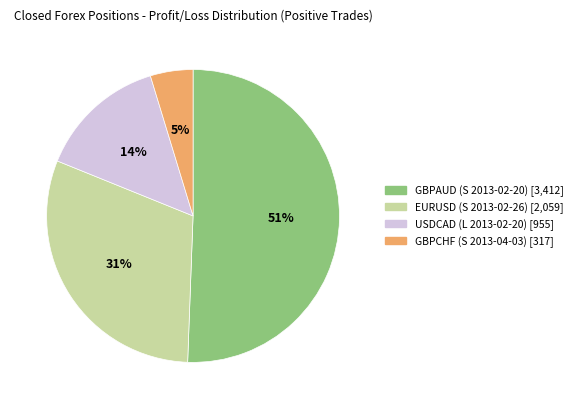

Do USDCAD (L 2013-02-20) and EURUSD (S 2013-02-26) together represent more than half of the pie?

No